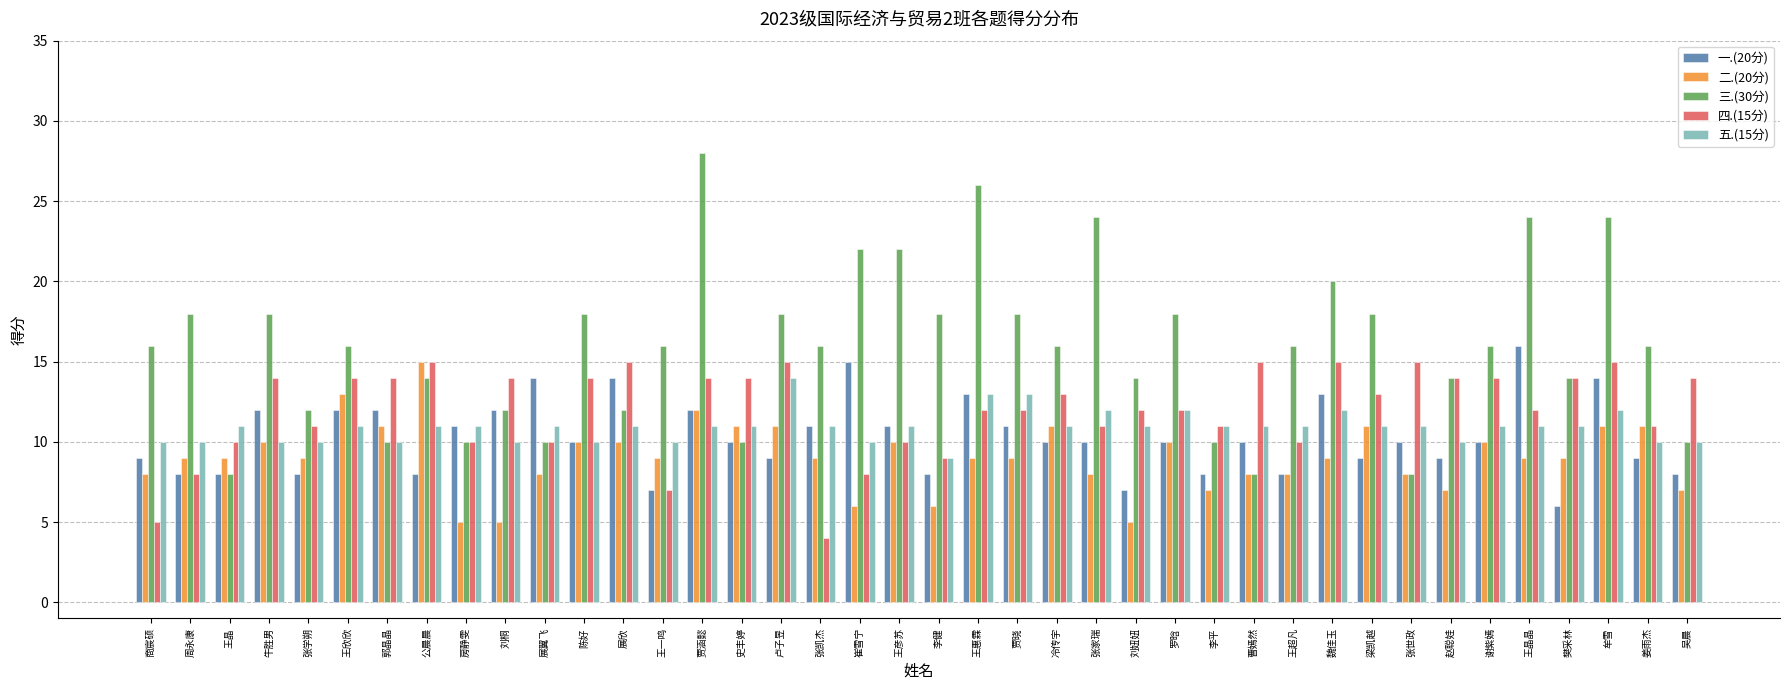

The value of 一.(20分) at 郭晶晶 is 16. True or false?

False